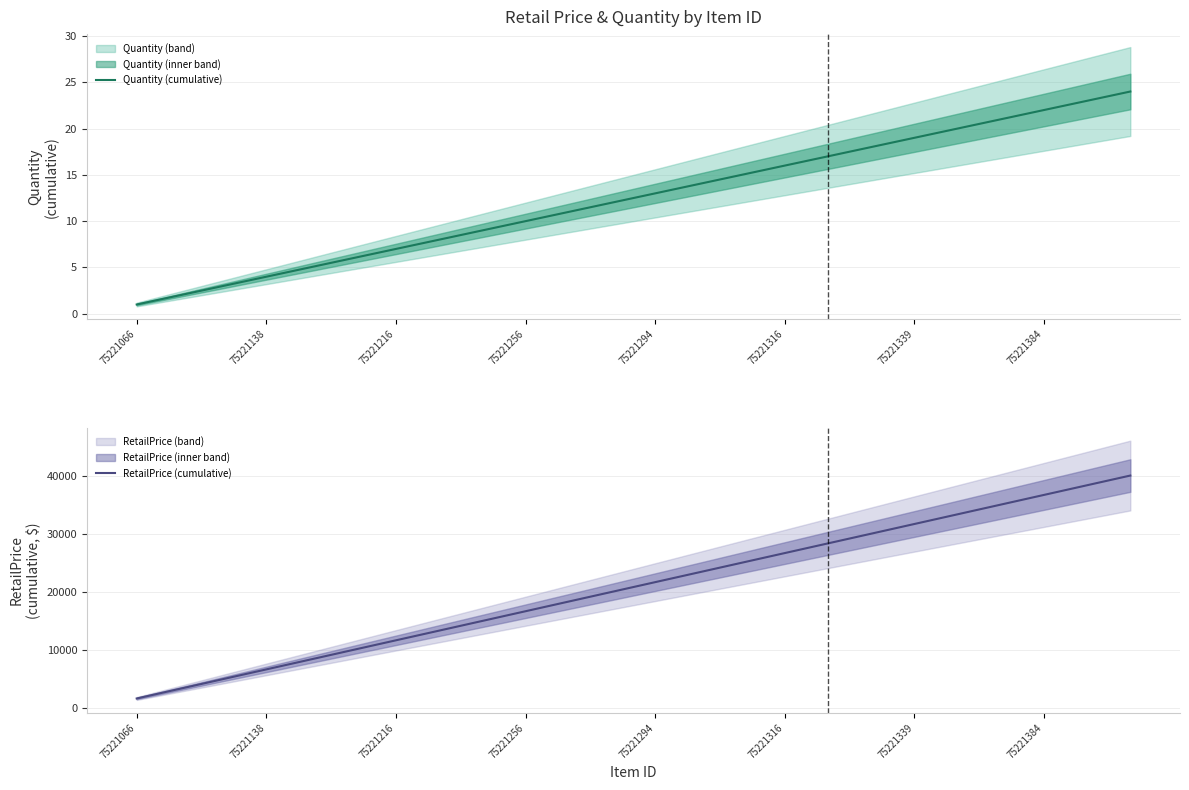

True or false: Quantity (cumulative) and RetailPrice (cumulative) intersect in this chart.

False